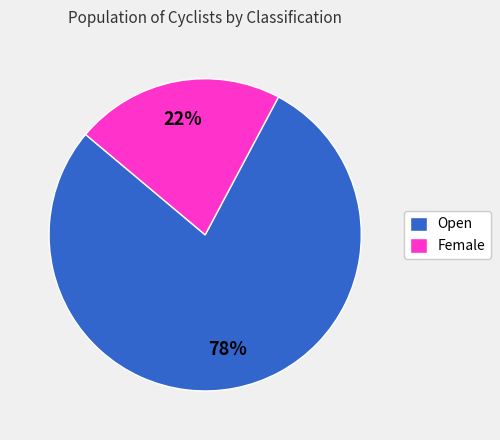

Do Open and Female together represent more than half of the pie?

Yes